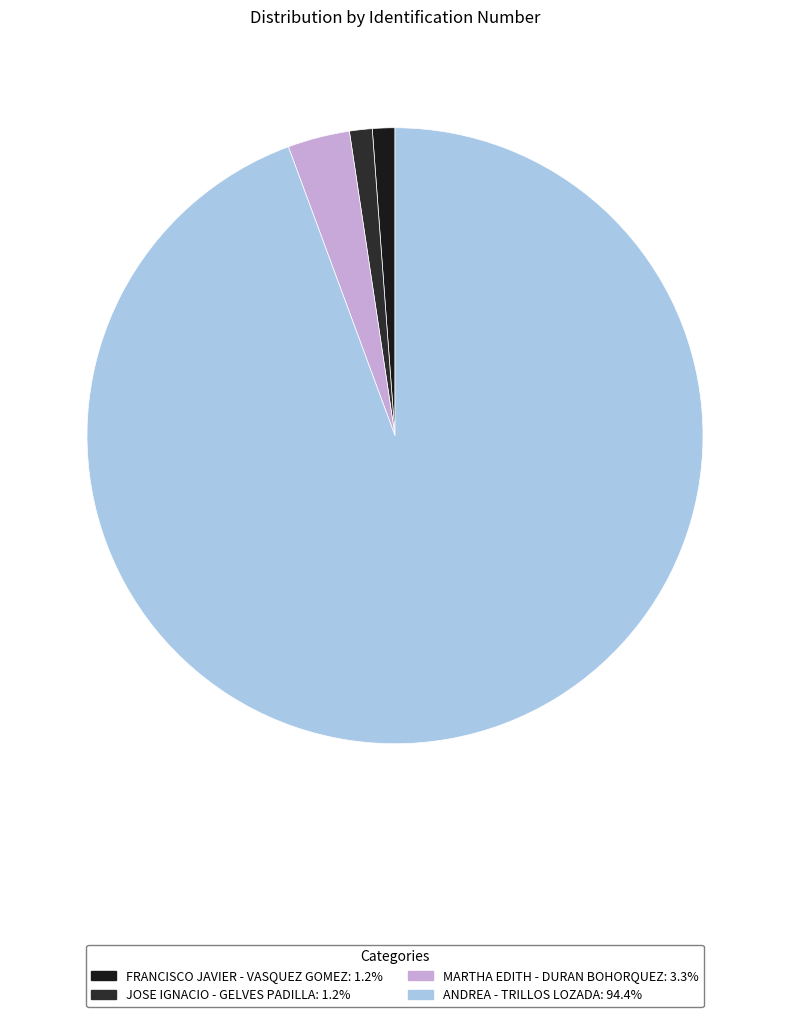

To the nearest percent, what is the difference between the largest and smallest slice percentages?

93%